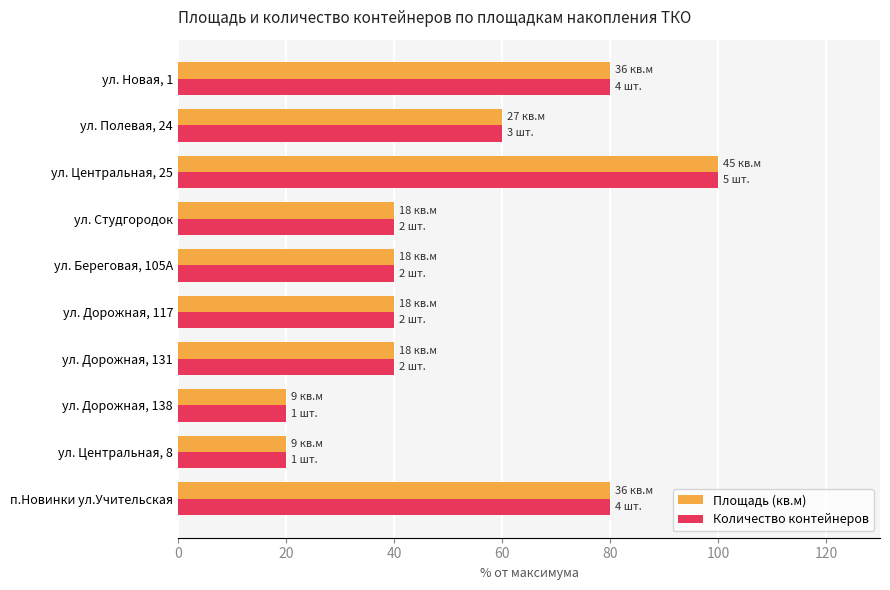

What are all the series names shown in the legend?

Площадь (кв.м), Количество контейнеров